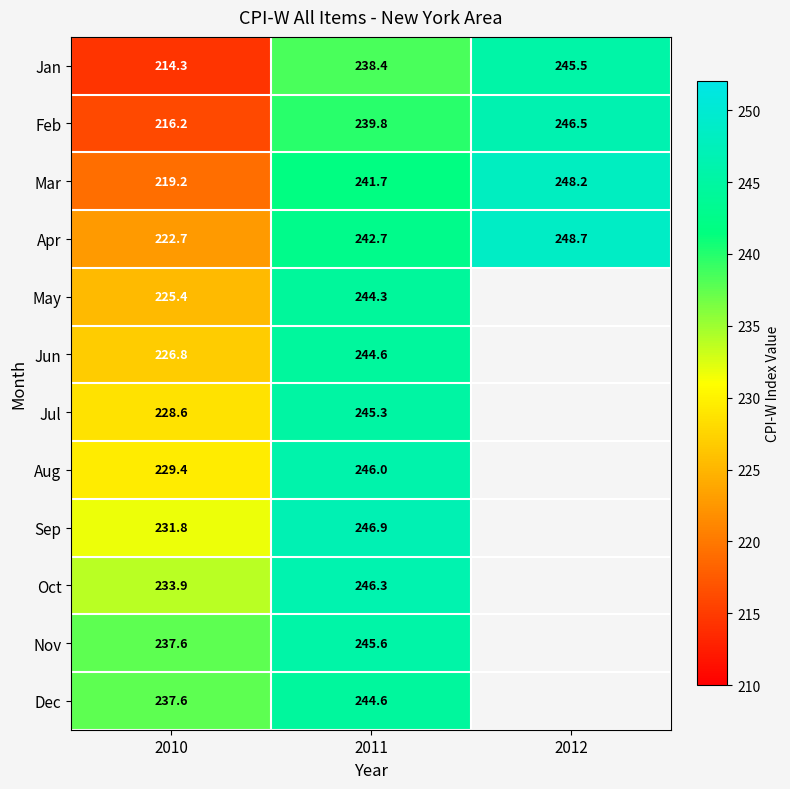

Which series changed the most between 2010 and 2011?

Jan